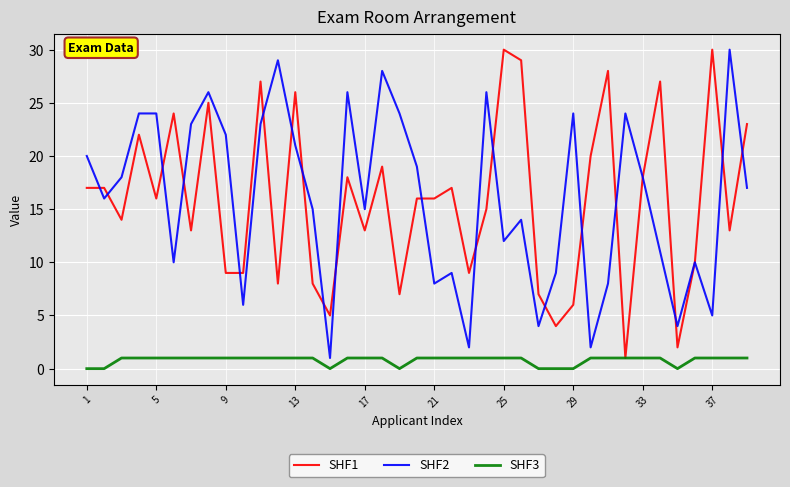

True or false: SHF3 and SHF2 intersect in this chart.

False